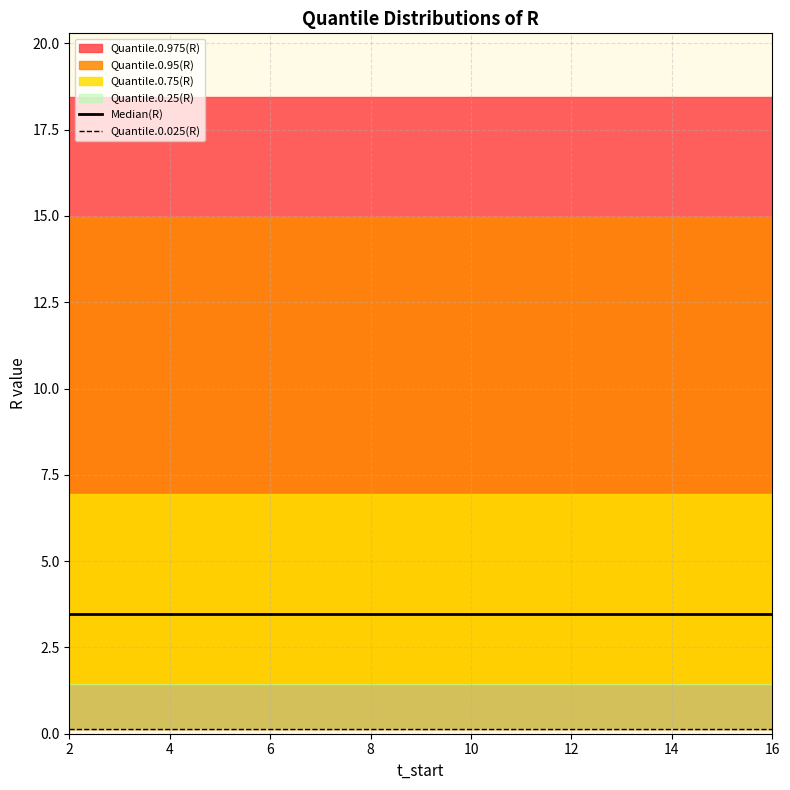

At which label is Median(R) closest to 3?

2